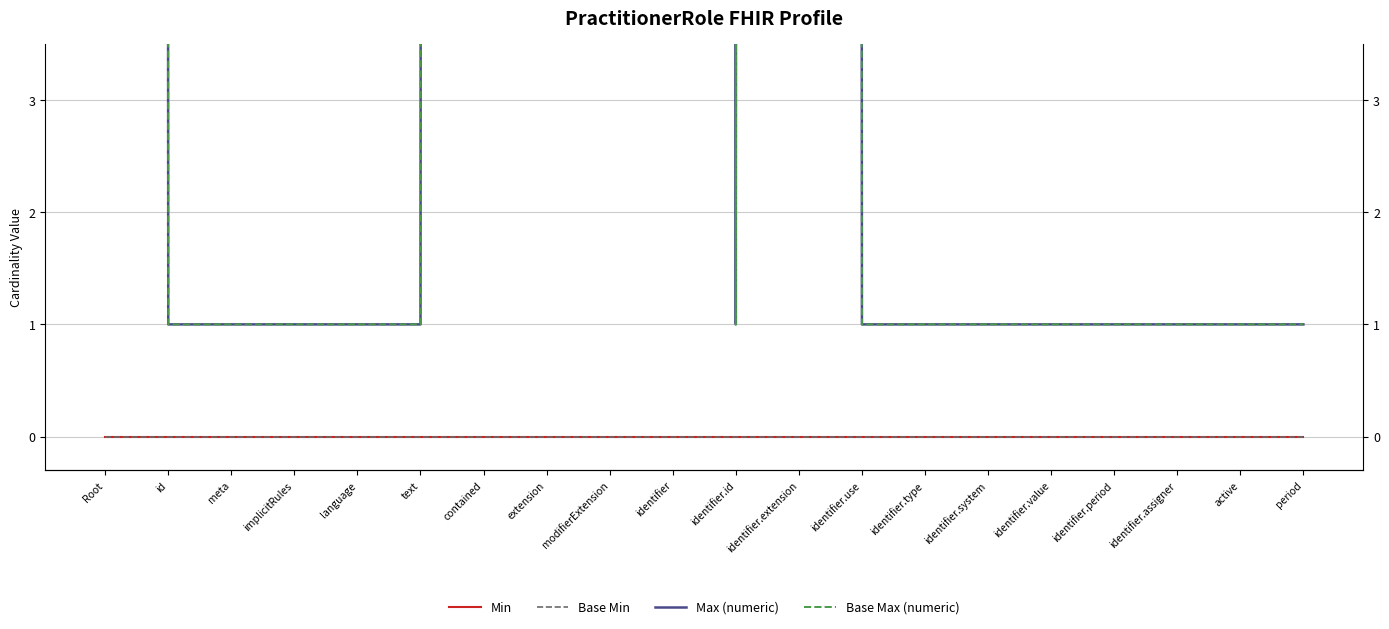

Which series has the largest total across all categories?

Max (numeric)